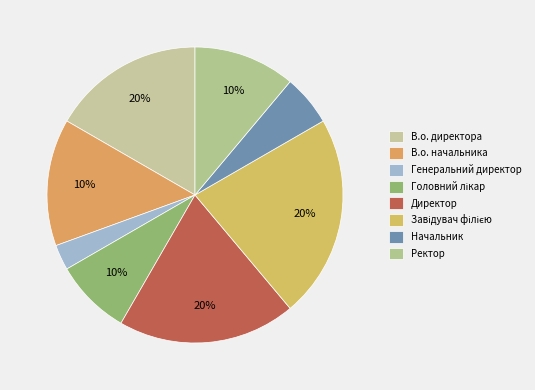

What percentage do Начальник and Завідувач філією together represent?

27.8%